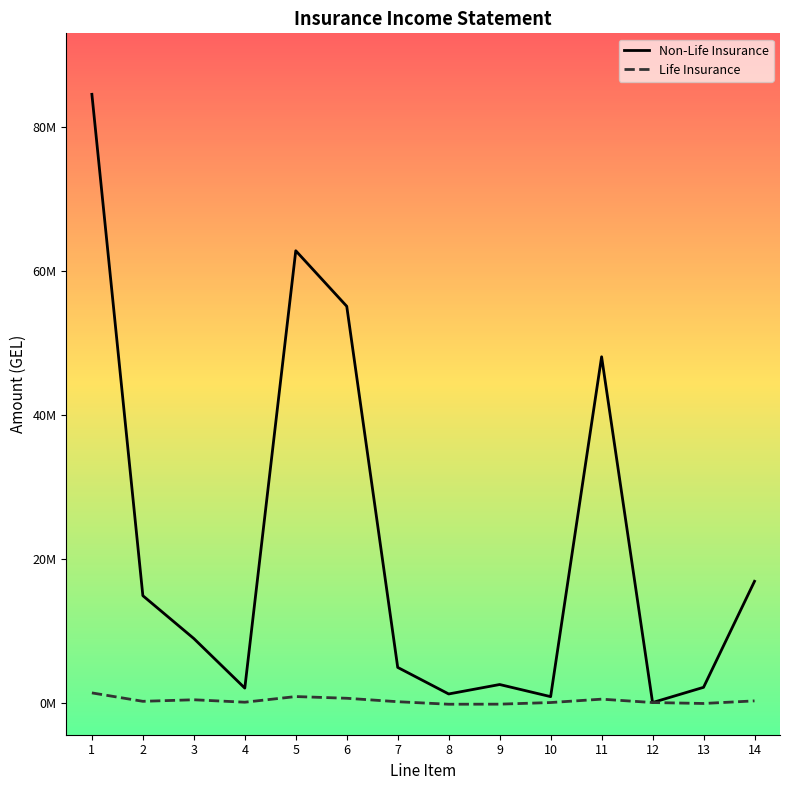

Does the chart have visible grid lines?

No